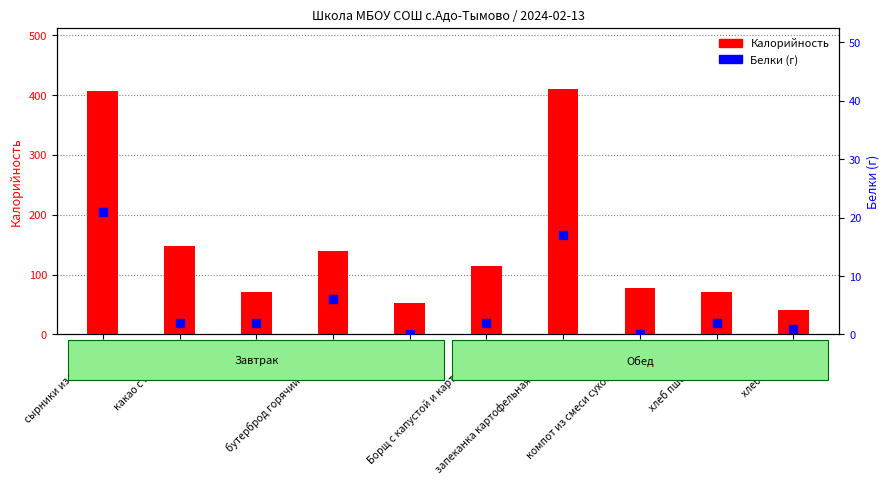

Is the value of Калорийность at хлеб ржаной greater than the value of Белки (г) at бутерброд горячий с сыром?

Yes